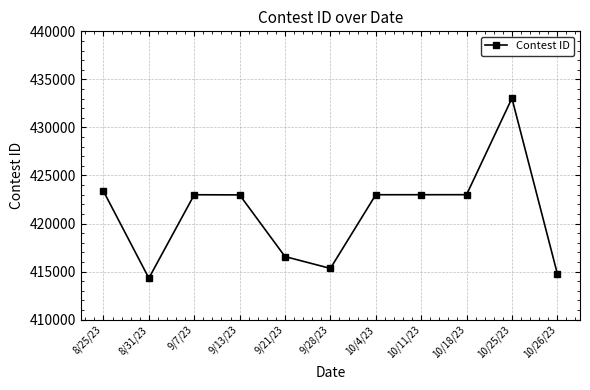

What is the average value?

421122